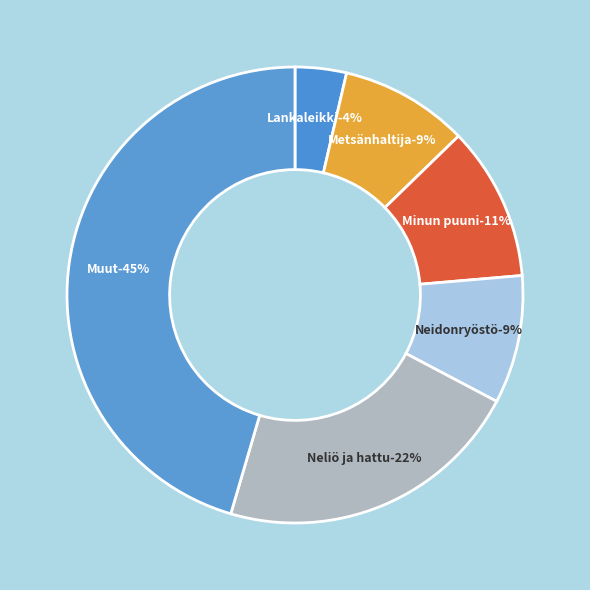

True or false: Lähestymisleikki accounts for 11% of the total.

False